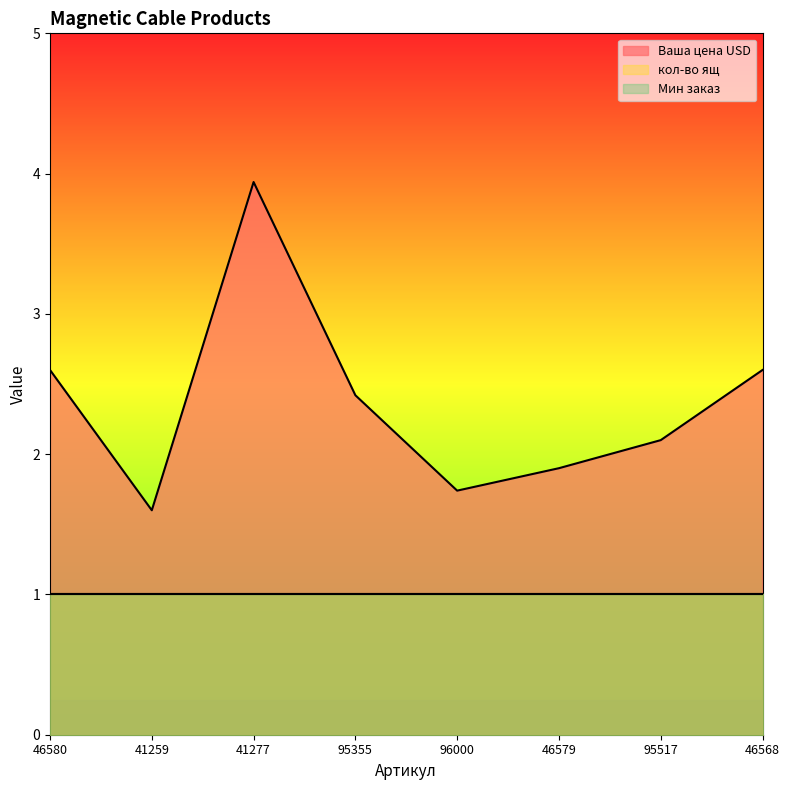

Reading left to right, extract all data points from this chart.

Ваша цена USD: 2.6	1.6	3.9	2.4	1.7	1.9	2.1	2.6
кол-во ящ: 1.0	1.0	1.0	1.0	1.0	1.0	1.0	1.0
Мин заказ: 1.0	1.0	1.0	1.0	1.0	1.0	1.0	1.0